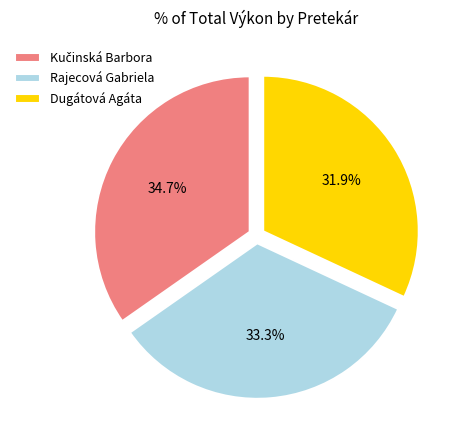

How many slices are in this pie chart?

3